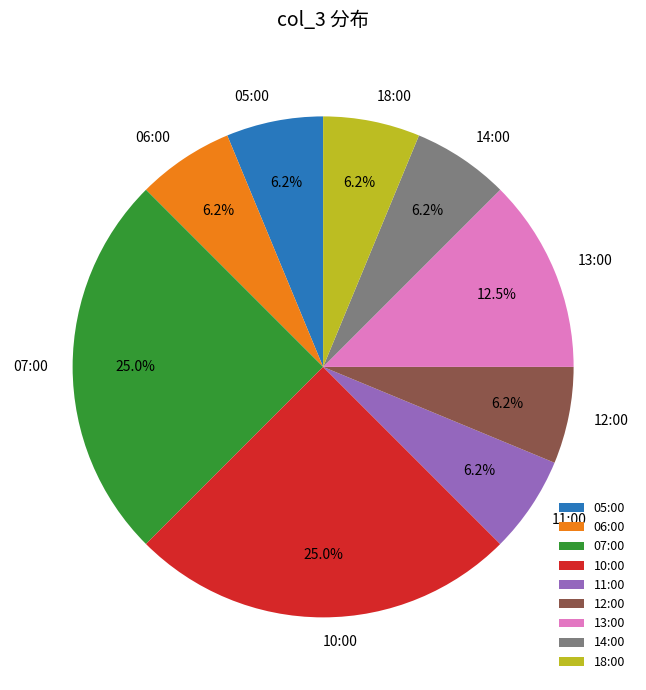

Is it true that 13:00 is 22% of the pie?

False